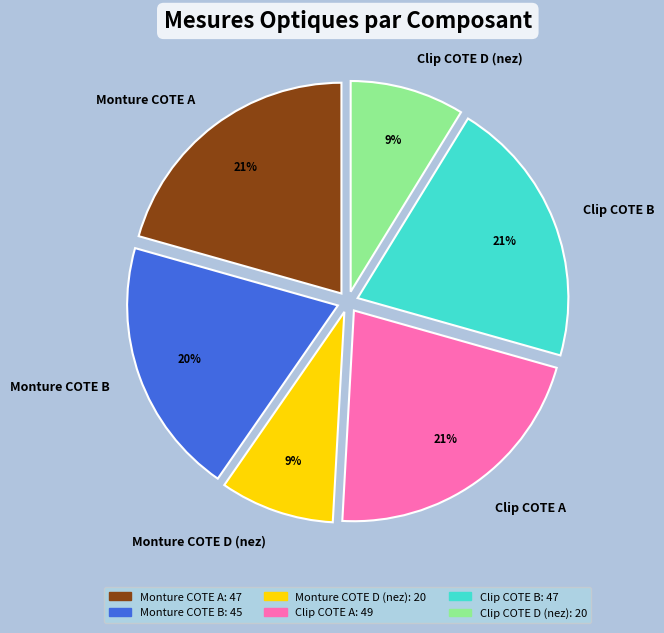

How many slices are in this pie chart?

6